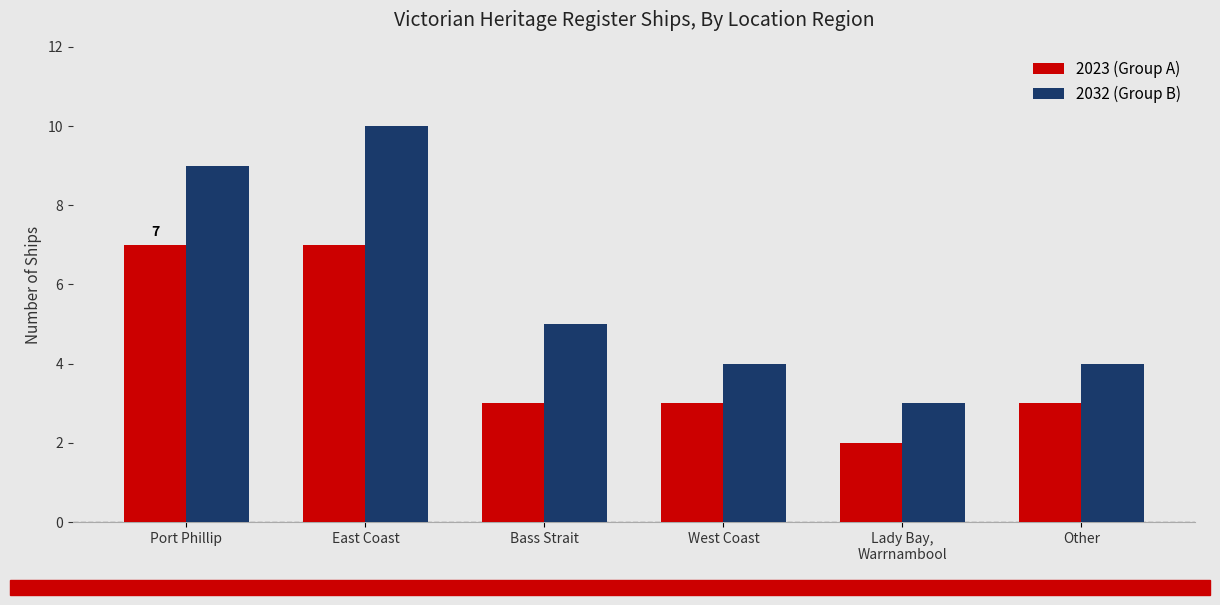

Is the value of 2023 (Group A) at West Coast greater than the value of 2032 (Group B) at Other?

No